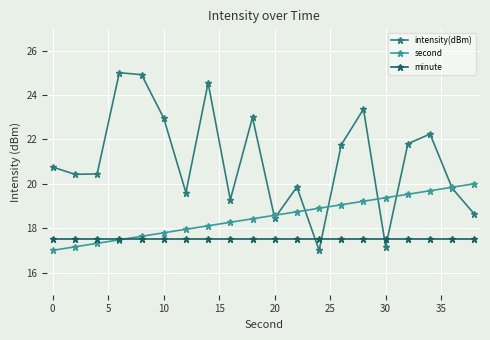

At how many categories does at least one series exceed 19?

18